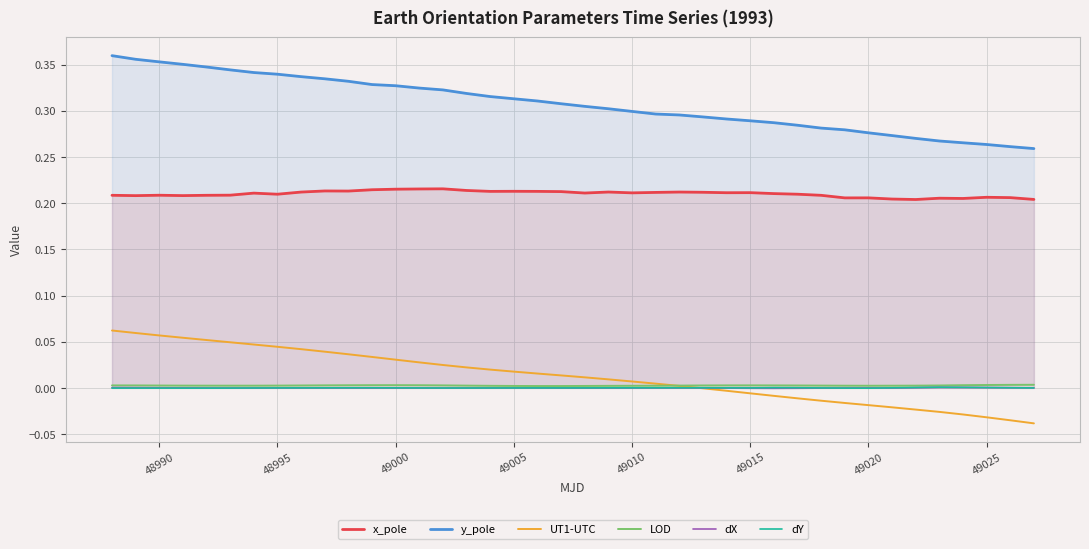

Which series ends up on top after the final intersection of dX and dY?

dY